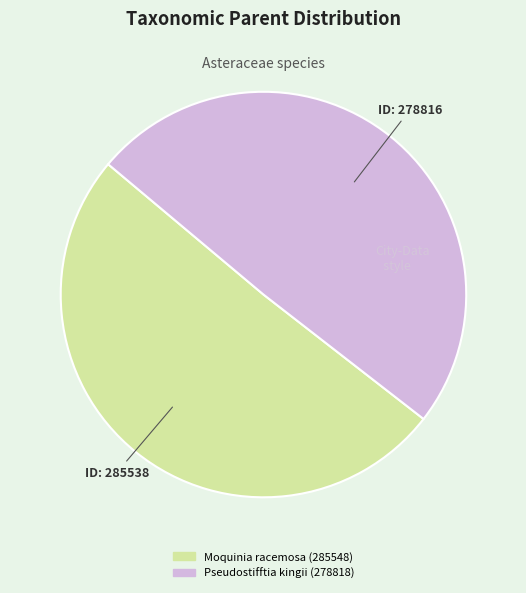

Is Moquinia racemosa (285548) the majority of the pie?

Yes